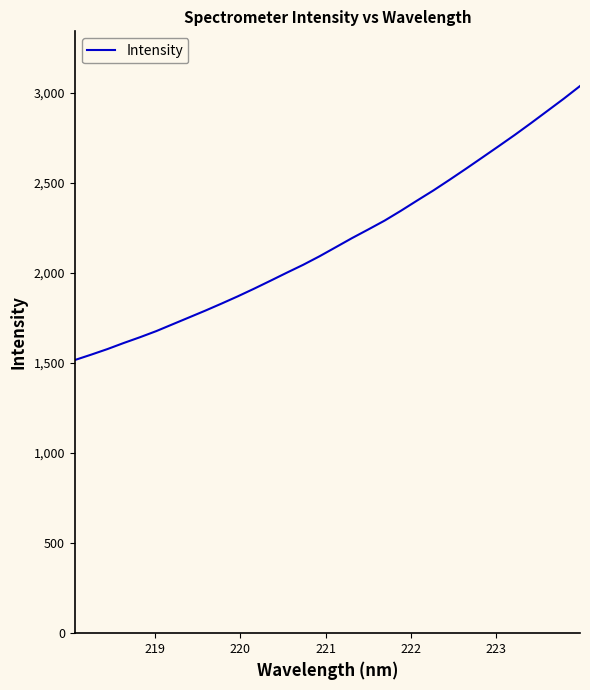

What is the greatest value displayed?

3037.3